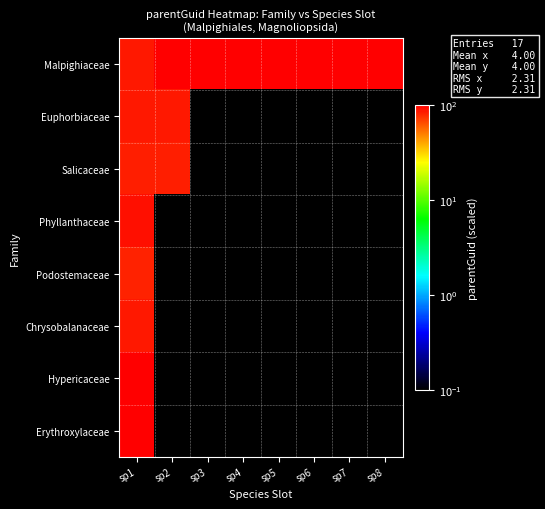

Which has a higher value, sp8 or sp6?

sp8